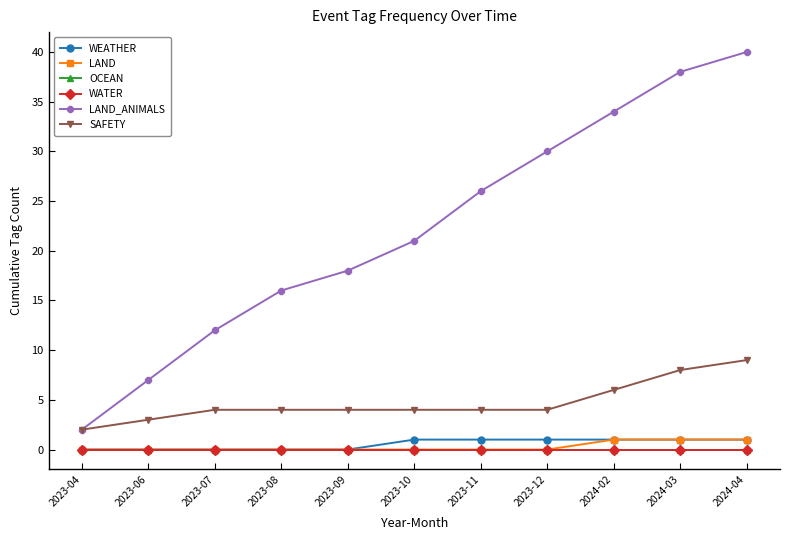

Which series changed the most between 2023-04 and 2023-10?

LAND_ANIMALS